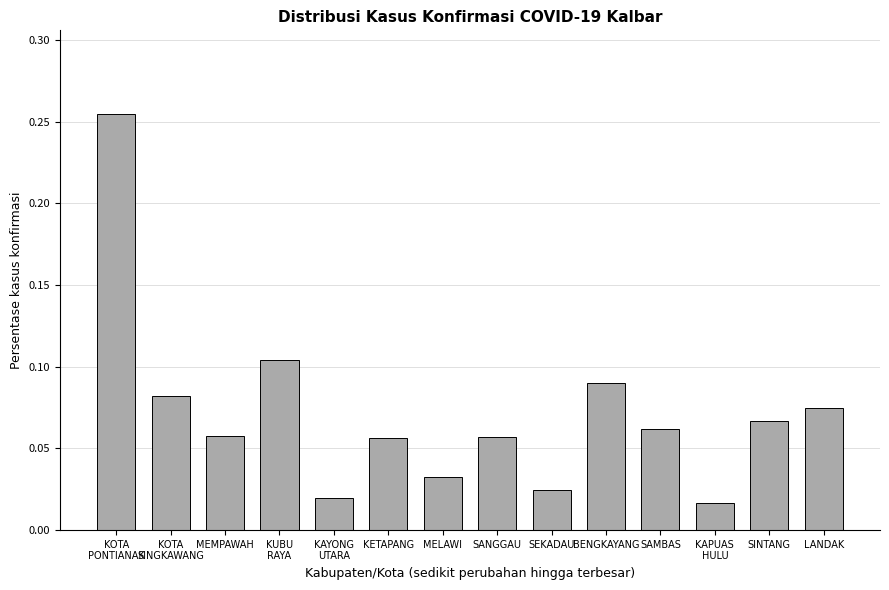

What is the label of the 8th bar from the left?

SANGGAU